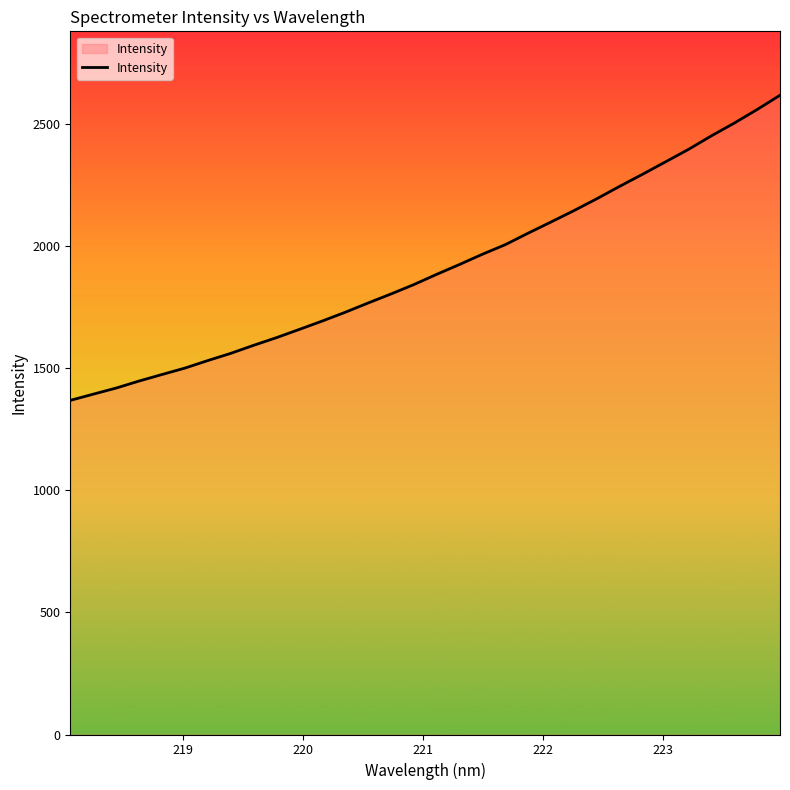

What is the maximum value shown in the chart?

2618.7